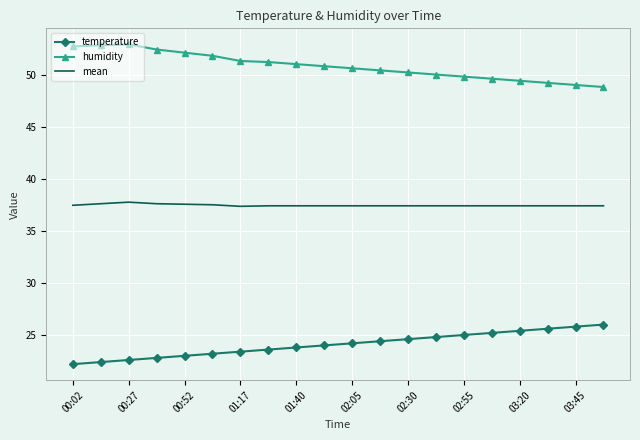

Which series has the largest total across all categories?

humidity